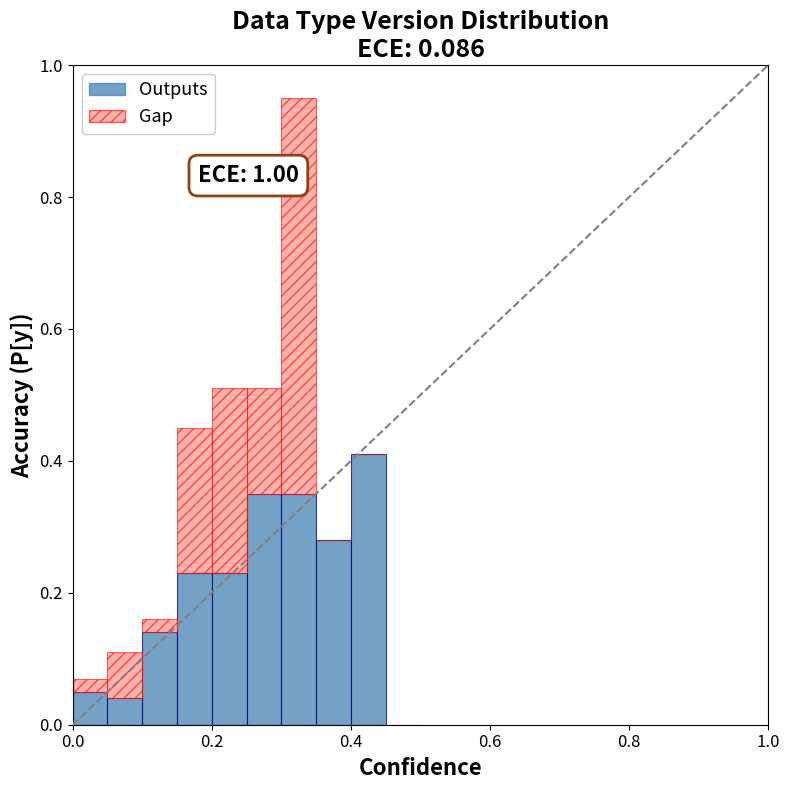

Are the bars grouped side by side (vs. stacked)?

No